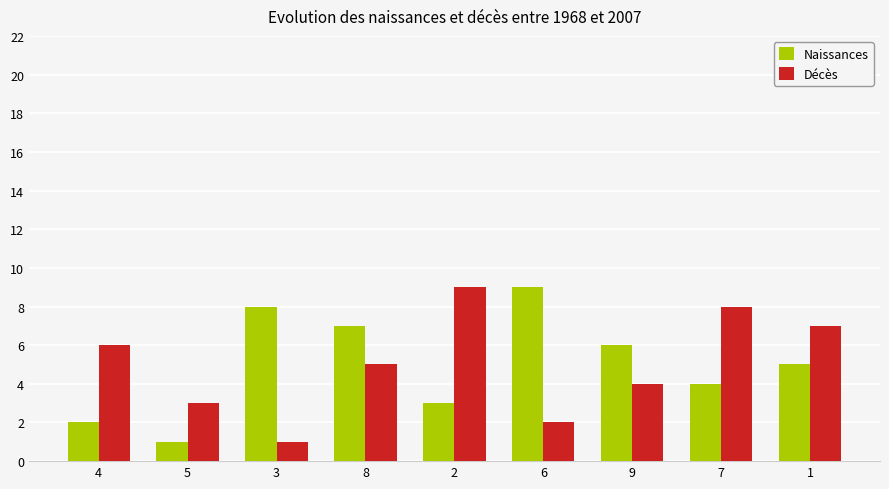

What is the label of the 4th bar from the right?

6